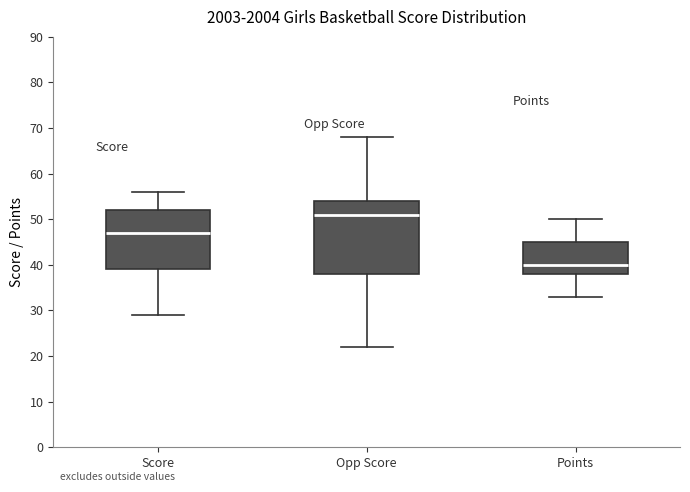

Which box is the tallest, from its lower edge to its upper edge?

Opp Score